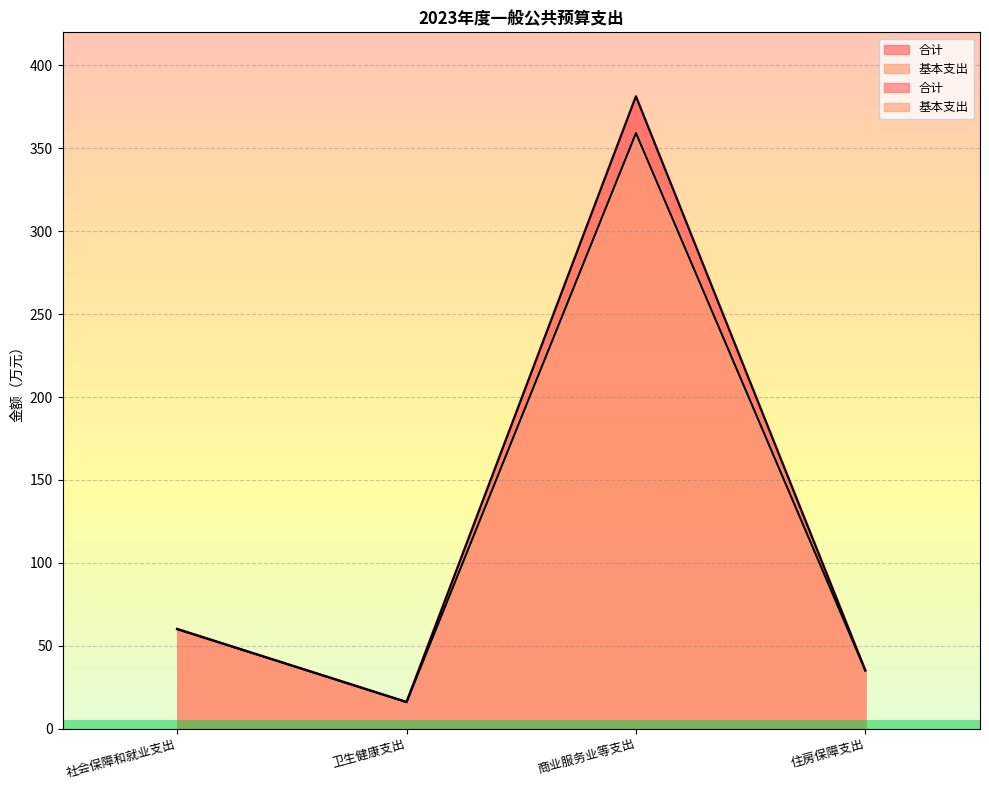

Where does the 合计 series first go above 60?

社会保障和就业支出